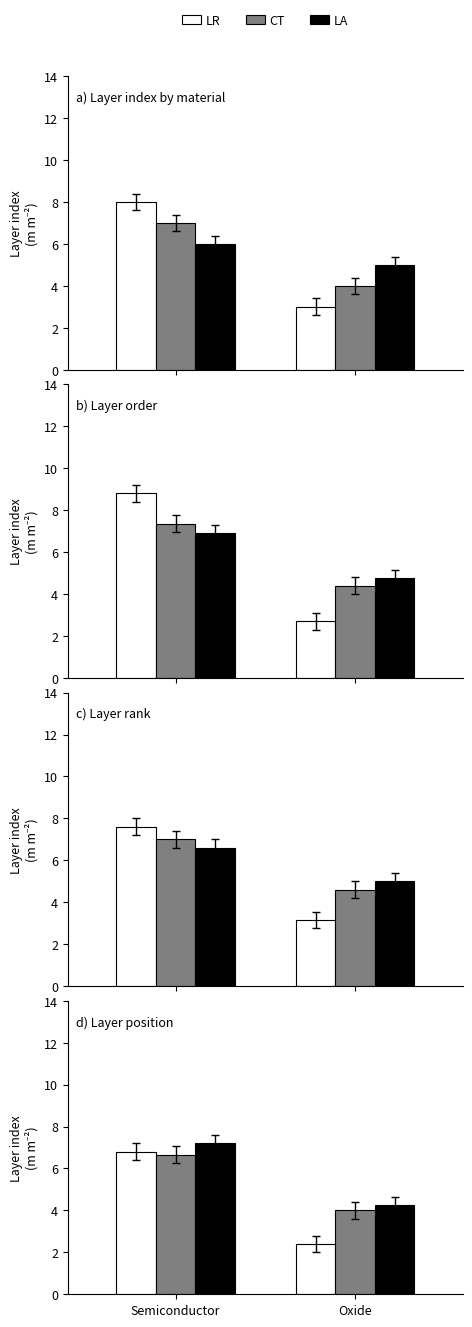

What is the value of the LR bar at the 1st from the left?

6.8